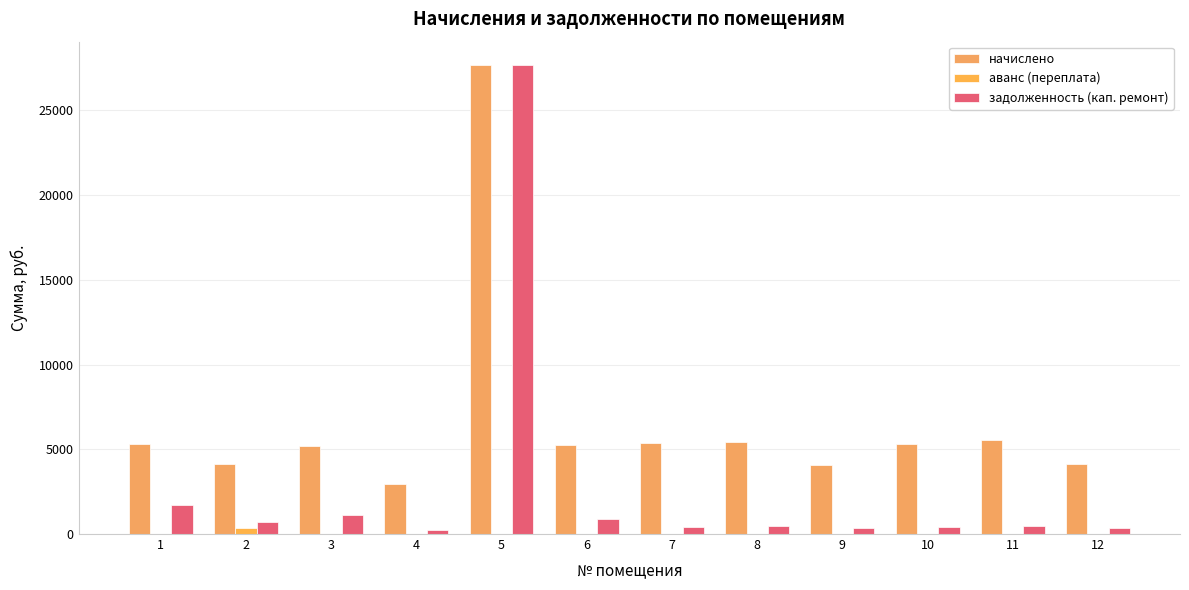

How many values in the аванс (переплата) series exceed 0?

1